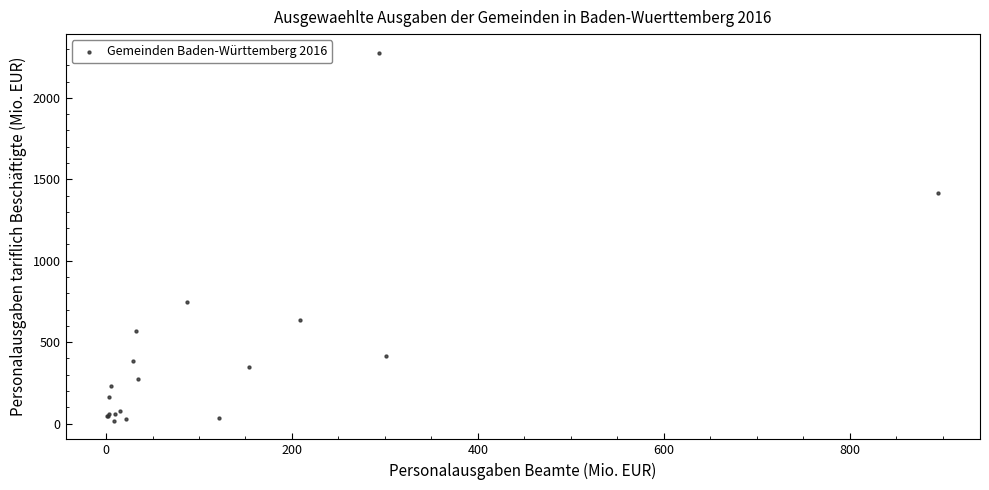

What Y value in the scatter plot is closest to 1147?

1414.6